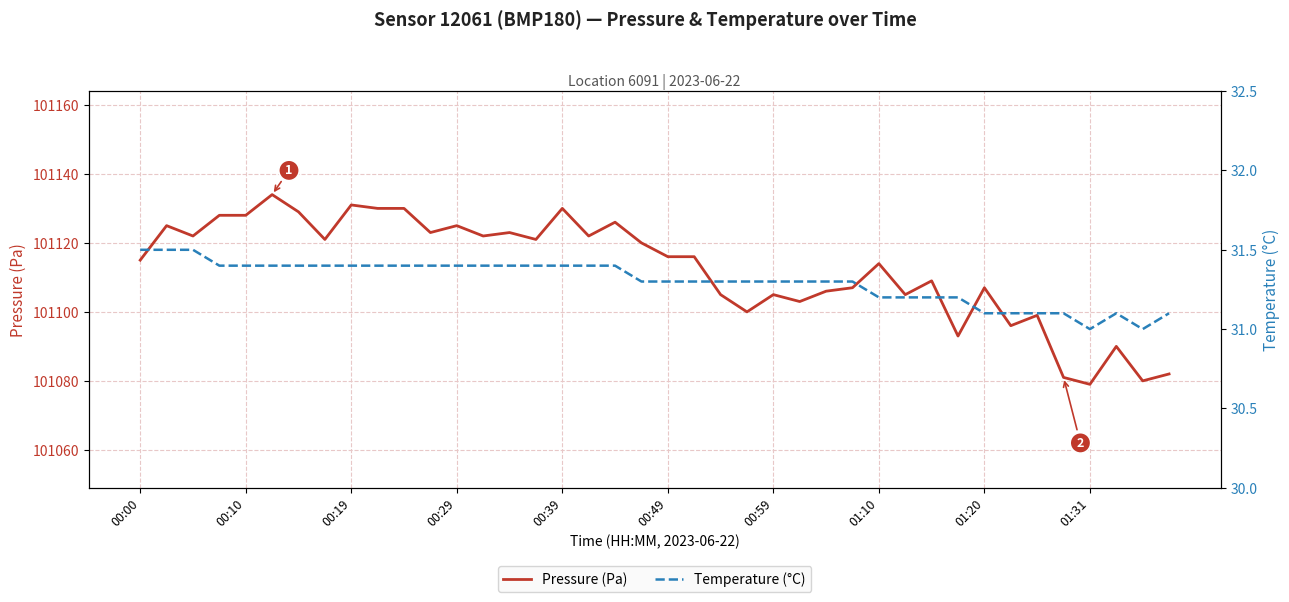

Rank the series at 15 from lowest to highest value.

Temperature (°C), Pressure (Pa)